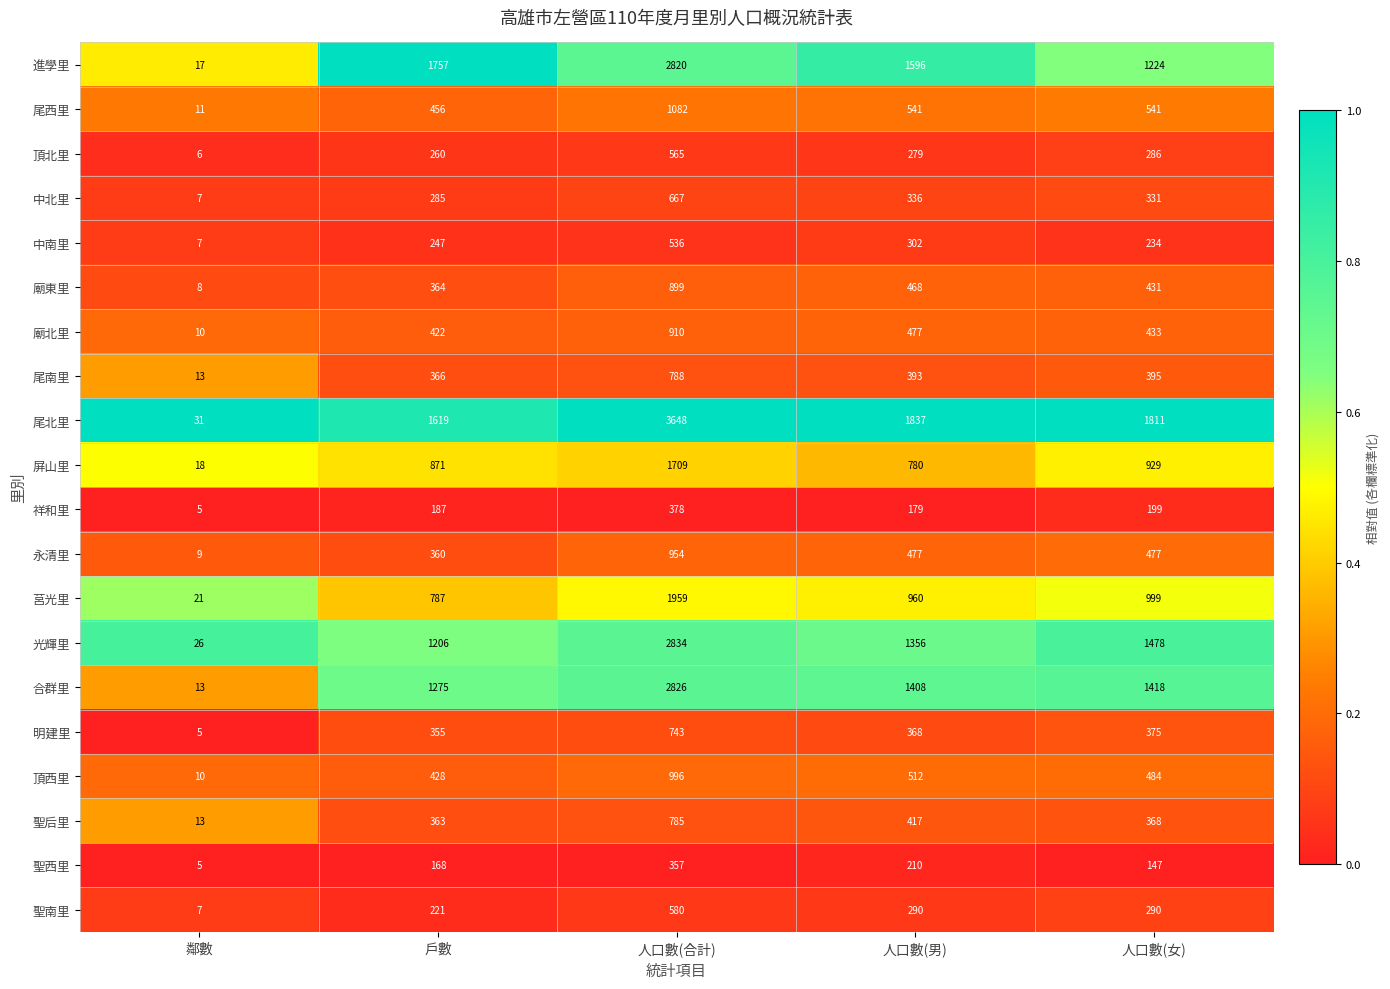

Which label corresponds to the smallest value in the chart?

鄰數